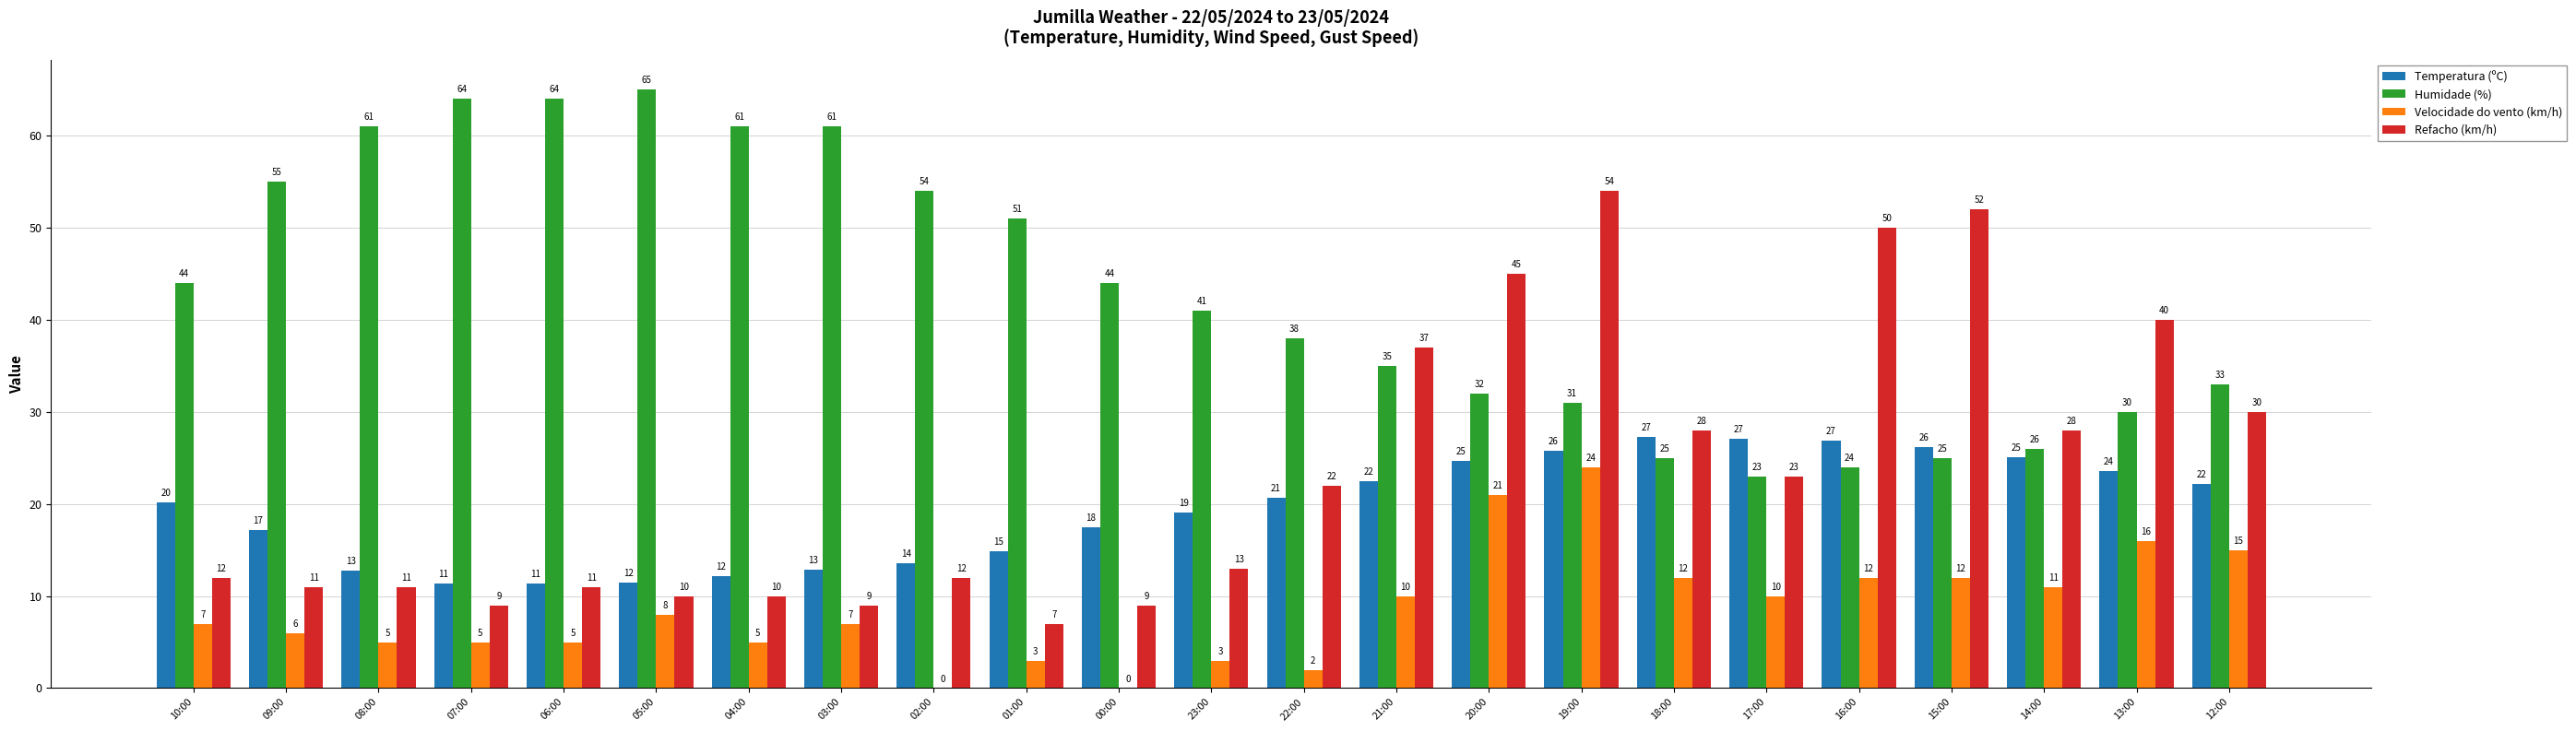

Is it true that Humidade (%) equals 35.0 at 21:00?

True